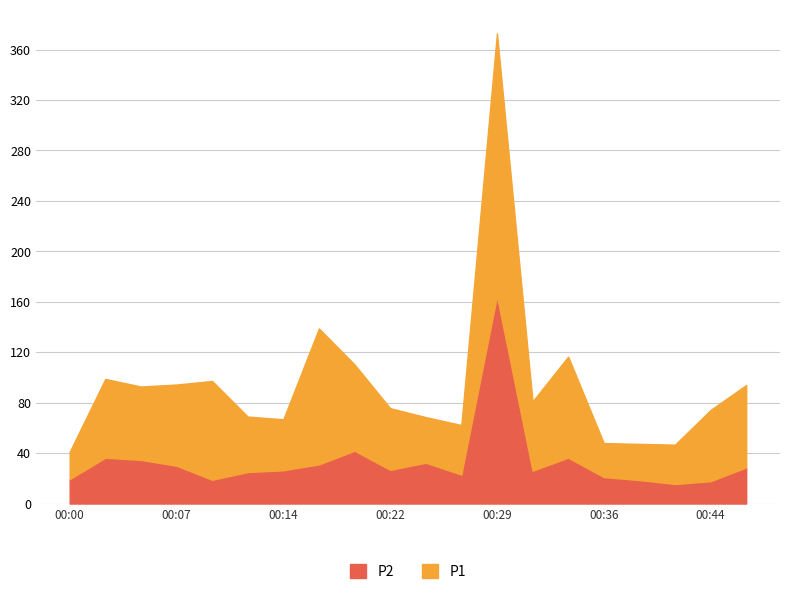

Reading left to right, extract all data points from this chart.

19.4	36.4	34.6	30.0	18.9	24.9	26.4	31.1	41.9	26.7	32.4	23.0	164.6	26.1	36.4	21.0	18.6	15.5	17.7	28.6